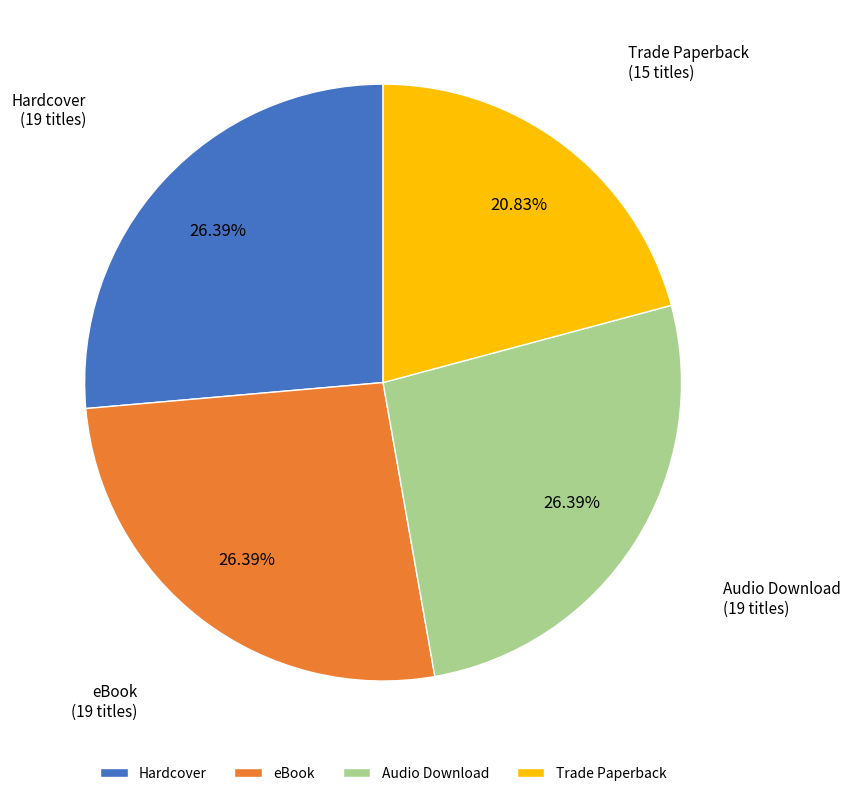

To the nearest percent, what is the average slice percentage?

25%